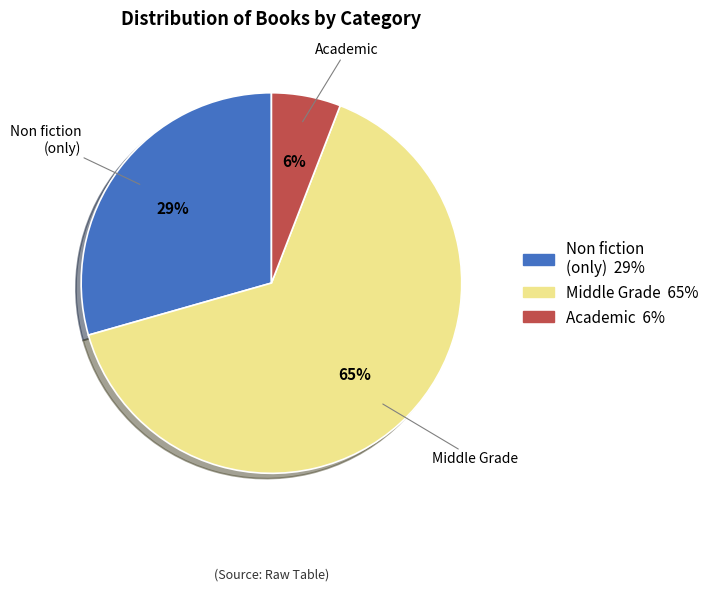

To the nearest percent, what is the difference between the largest and smallest slice percentages?

59%